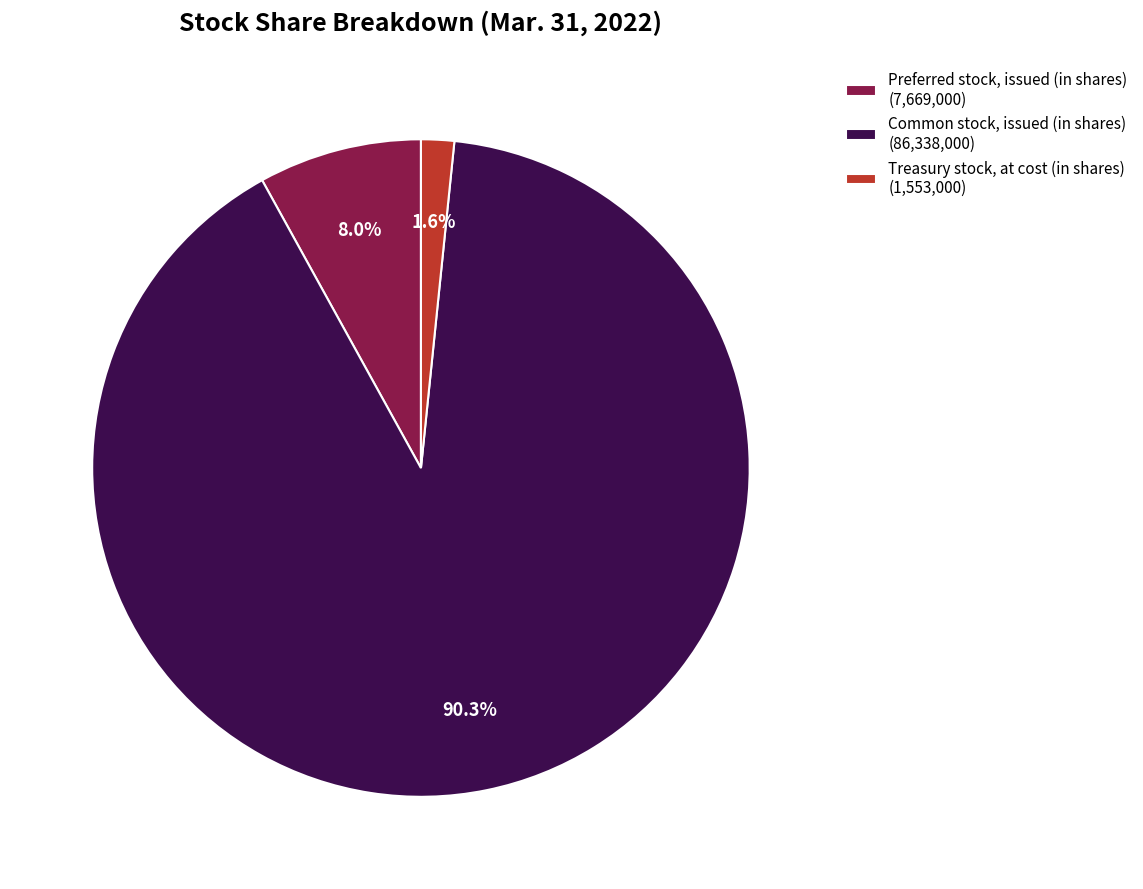

Which category has the smallest portion of the pie?

Treasury stock, at cost (in shares)